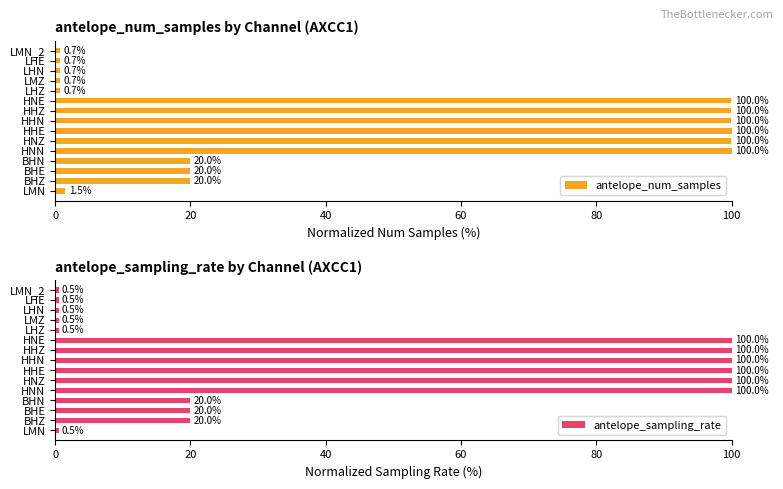

What is the difference between the antelope_num_samples values at LMZ and BHE?

19.3